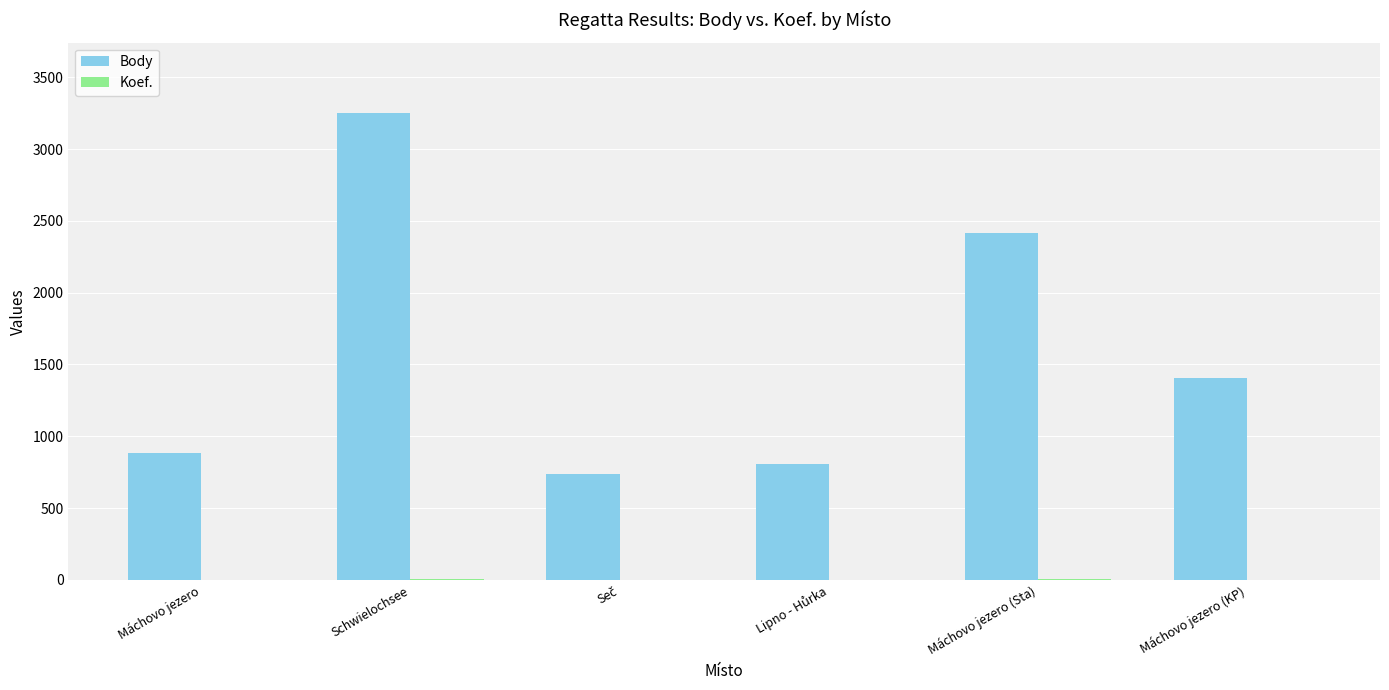

What is the greatest value displayed?

3253